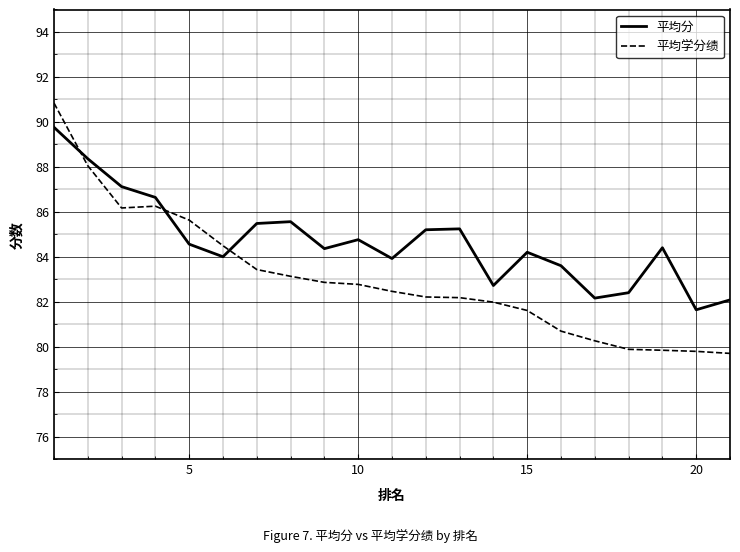

Which series has the largest total across all categories?

平均分